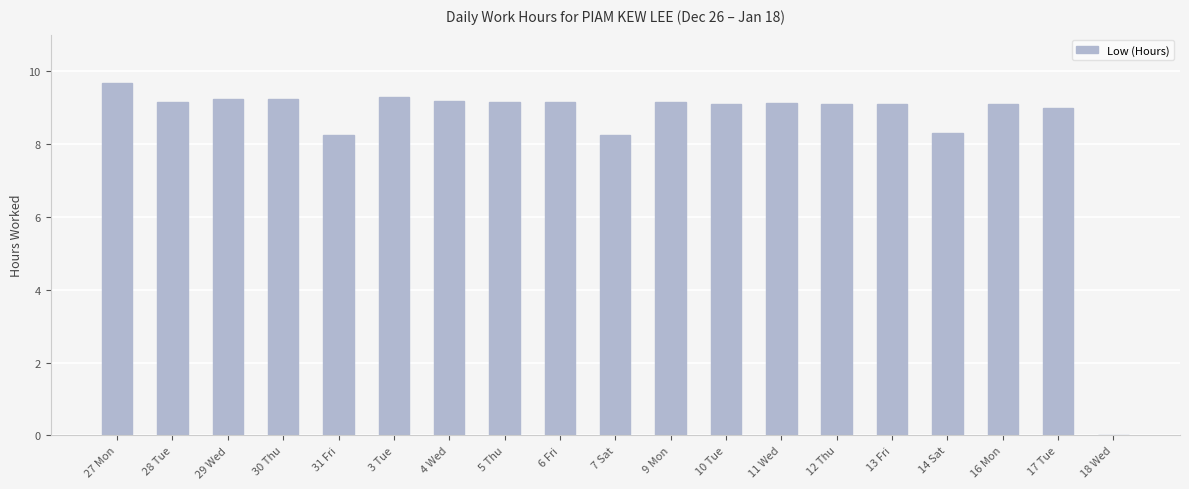

True or false: the data shows 9.2 at 30 Thu.

True